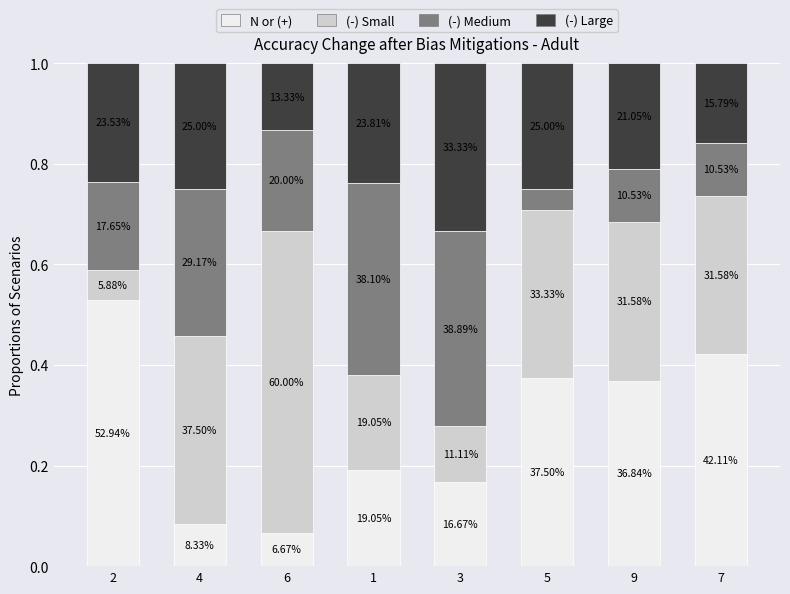

Rank the series by their maximum value, from lowest to highest.

(-) Large, (-) Medium, N or (+), (-) Small